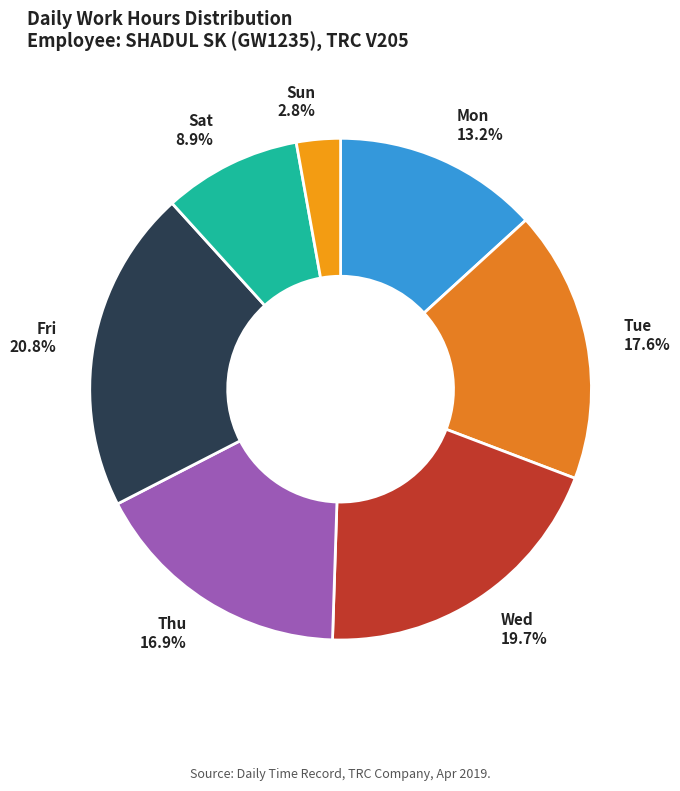

Rank the categories by value from highest to lowest.

Fri, Wed, Tue, Thu, Mon, Sat, Sun